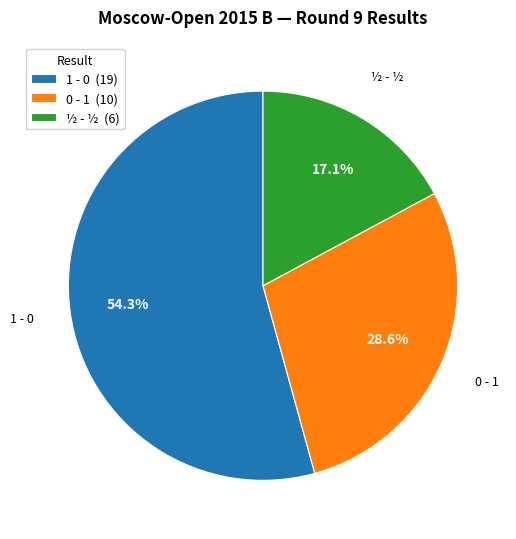

What is the largest slice in the pie chart?

1 - 0